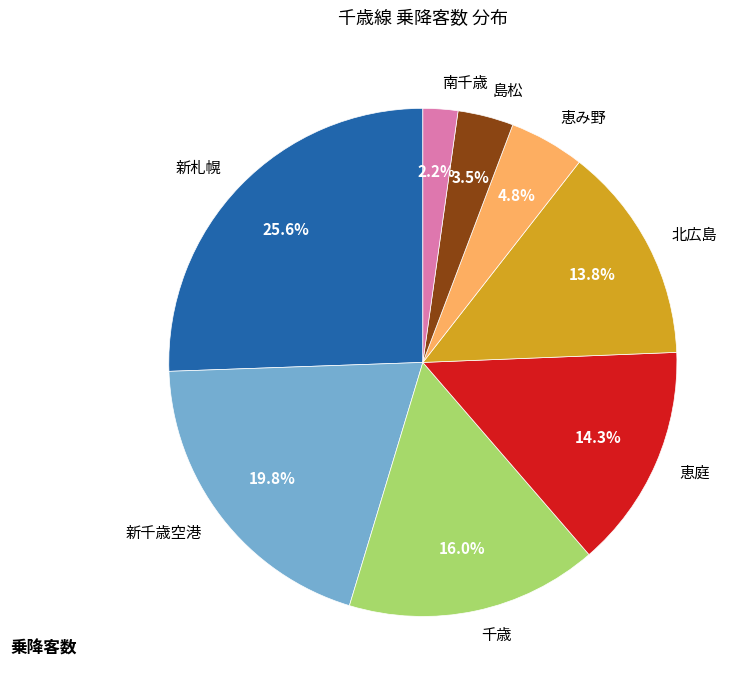

True or false: 北広島 accounts for 14% of the total.

True